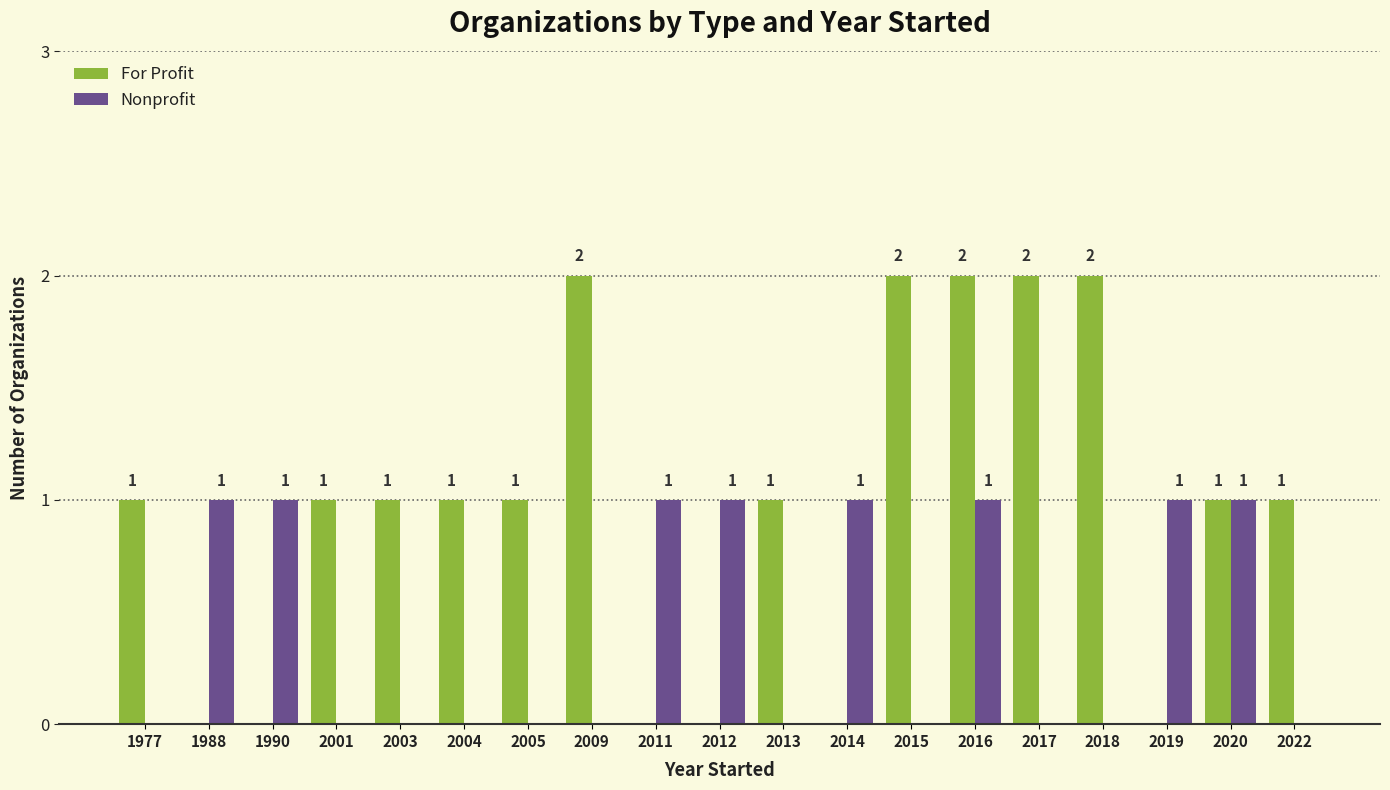

The value of For Profit at 2005 is 2. True or false?

False